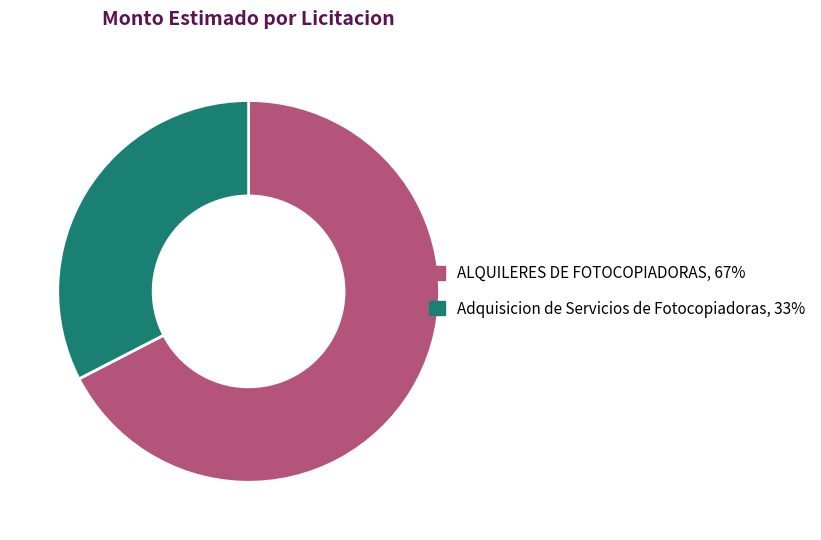

Which has a higher value, Adquisicion de Servicios de Fotocopiadoras or ALQUILERES DE FOTOCOPIADORAS?

ALQUILERES DE FOTOCOPIADORAS